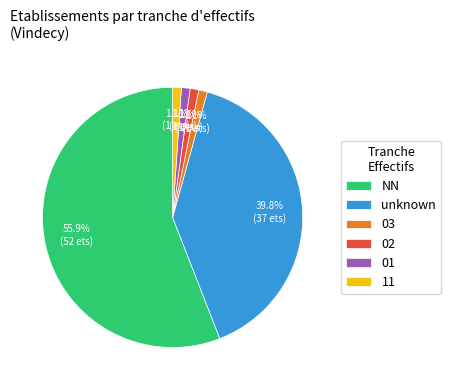

What percentage is the 02 slice, to the nearest percent?

1%